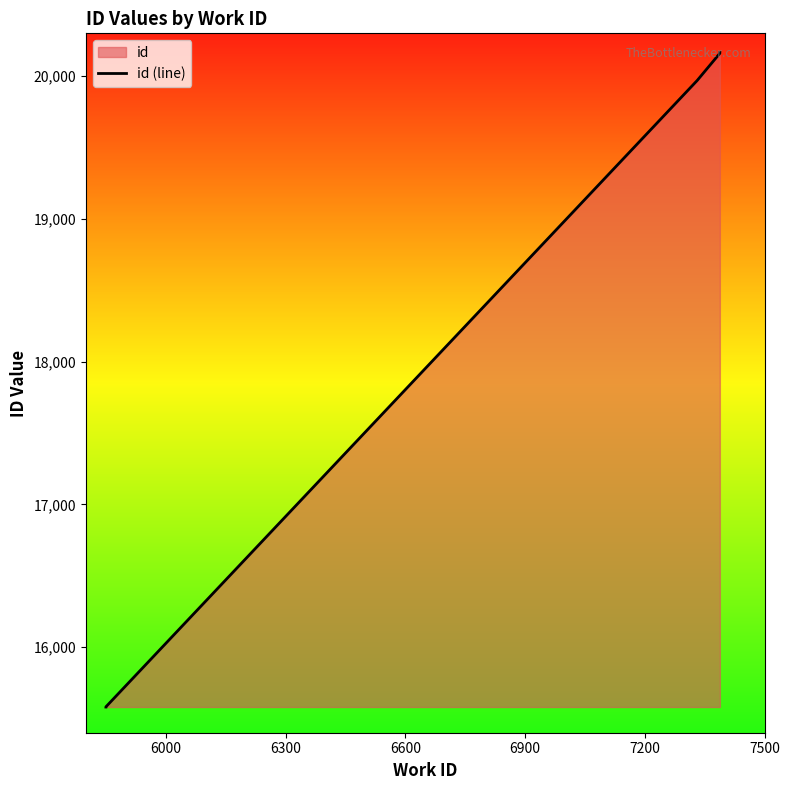

The chart shows a value of 25621 at 6000. True or false?

False